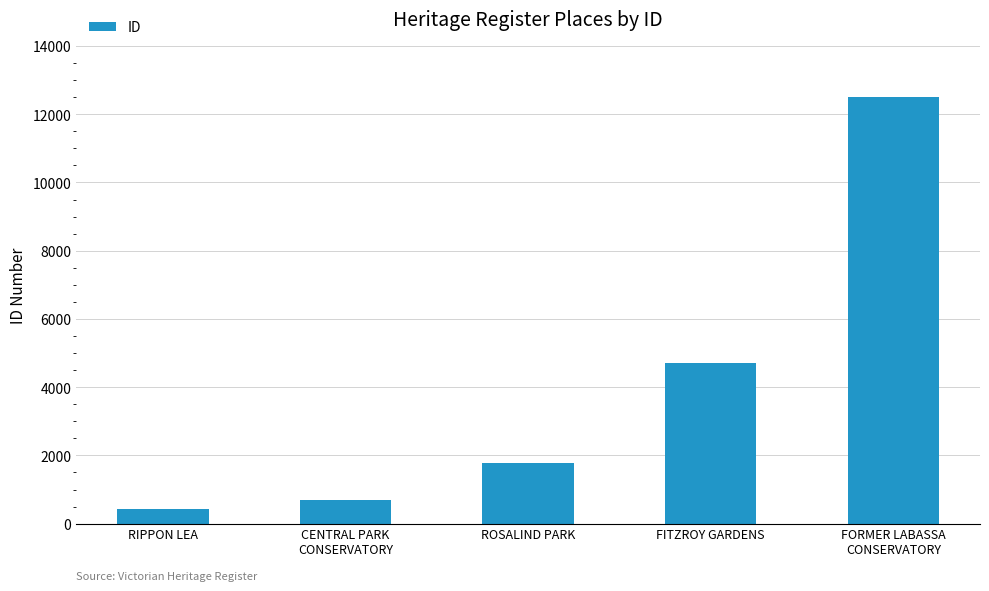

Rank the categories by value from highest to lowest.

FORMER LABASSA
CONSERVATORY, FITZROY GARDENS, ROSALIND PARK, CENTRAL PARK
CONSERVATORY, RIPPON LEA